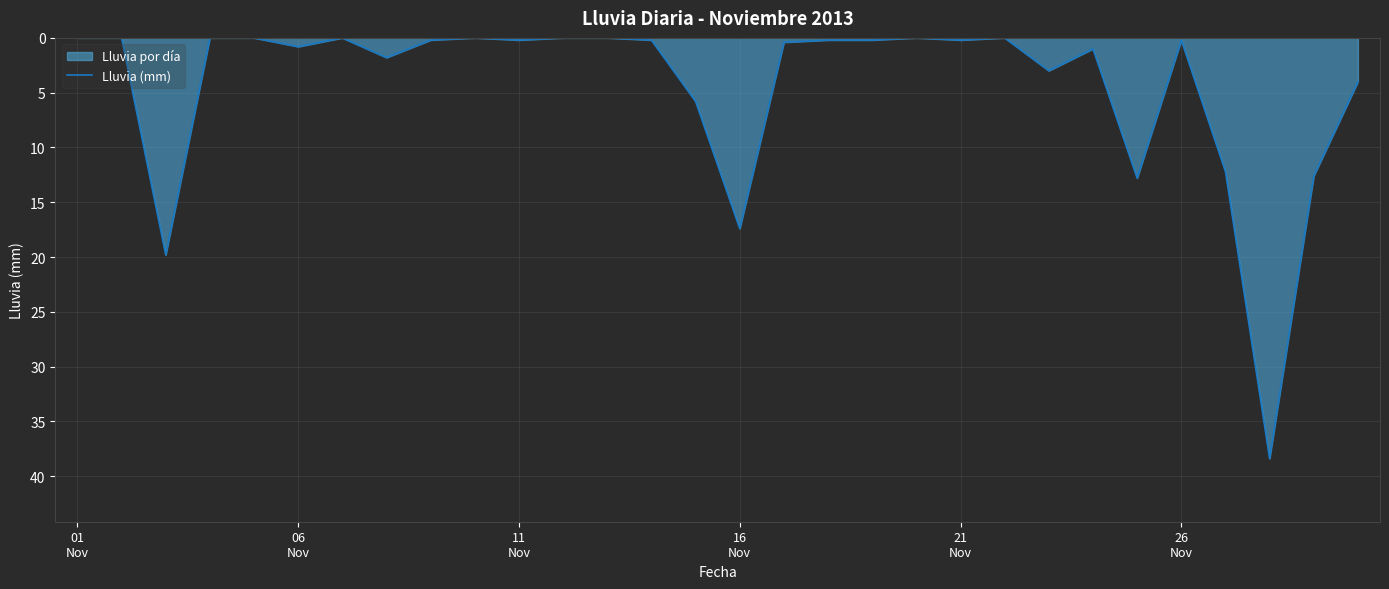

What is the difference between the second highest and minimum values?

19.8